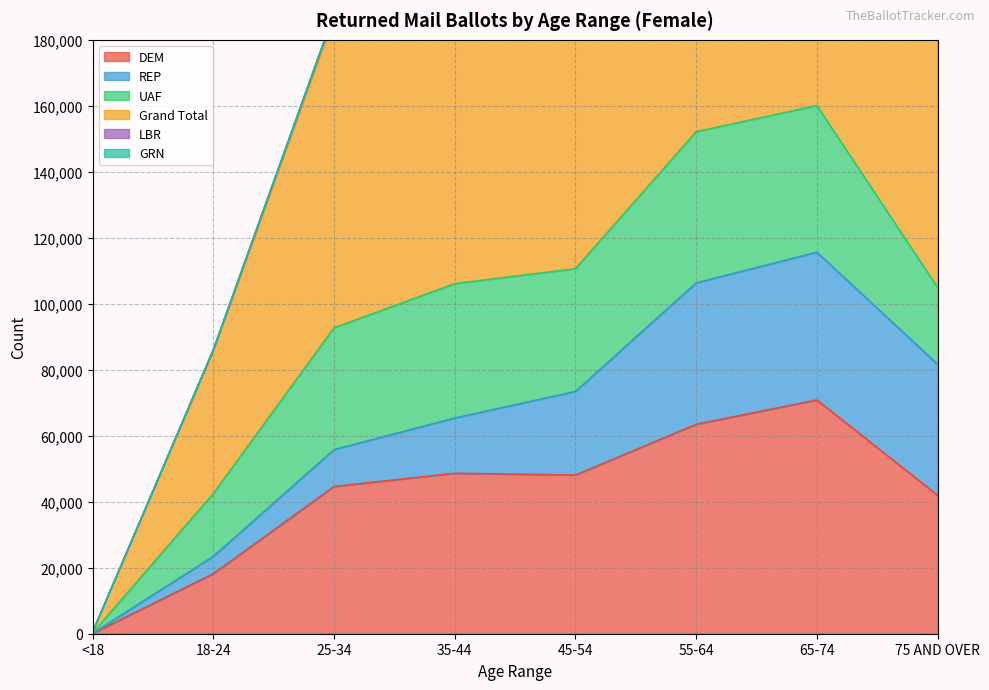

Which label corresponds to the largest value in the chart?

65-74